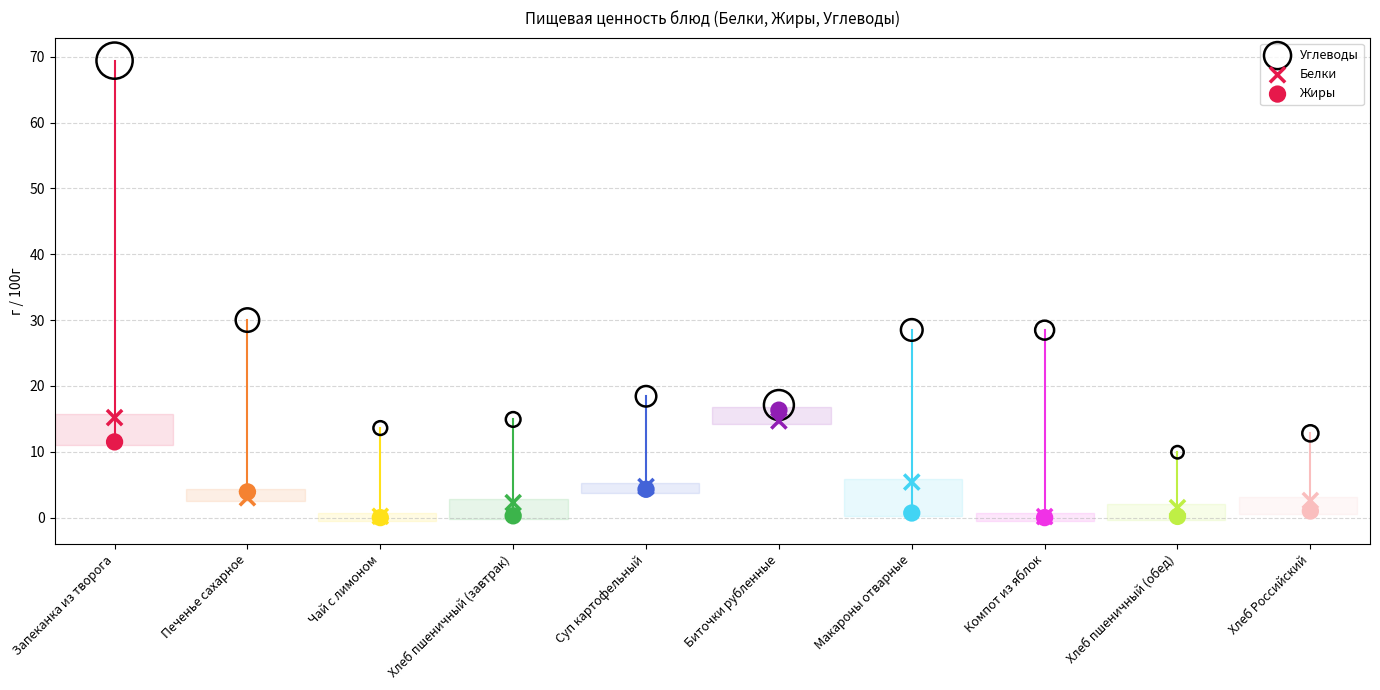

In the Углеводы series, what Y value is closest to 39?

30.0